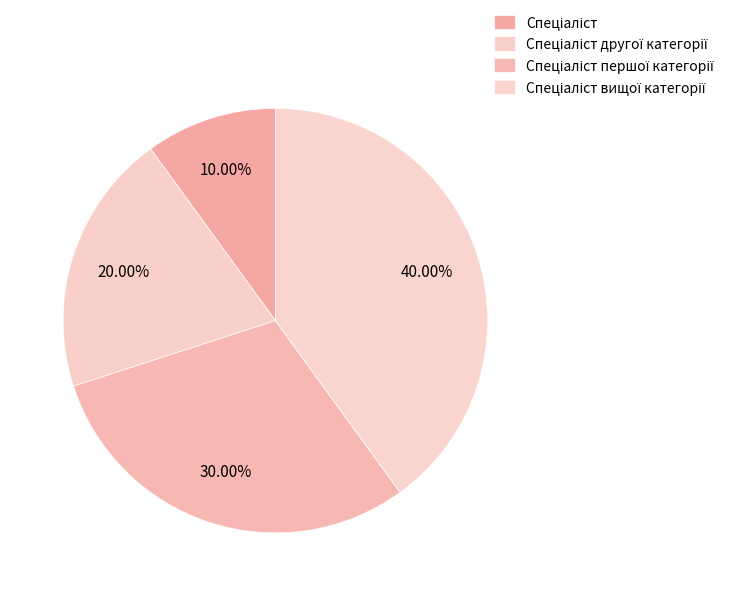

Count the number of slices in the pie.

4